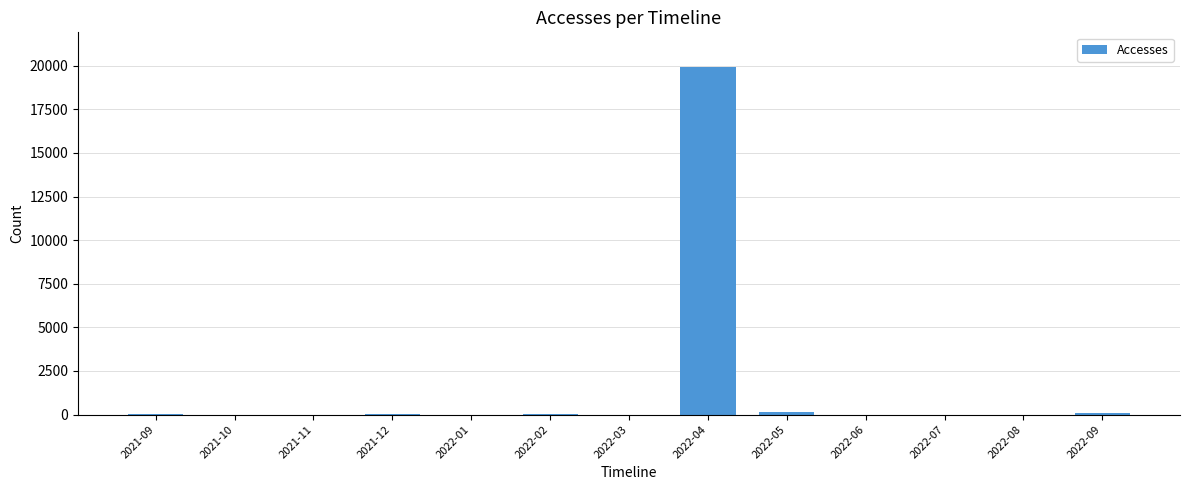

What is the sum of all values?

20266